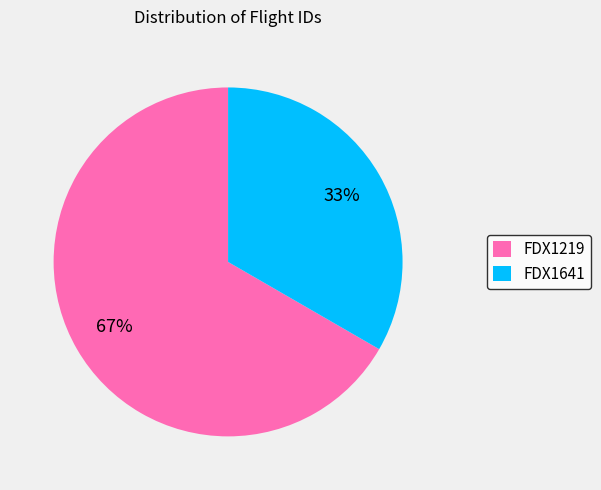

Rank the categories by value from highest to lowest.

FDX1219, FDX1641